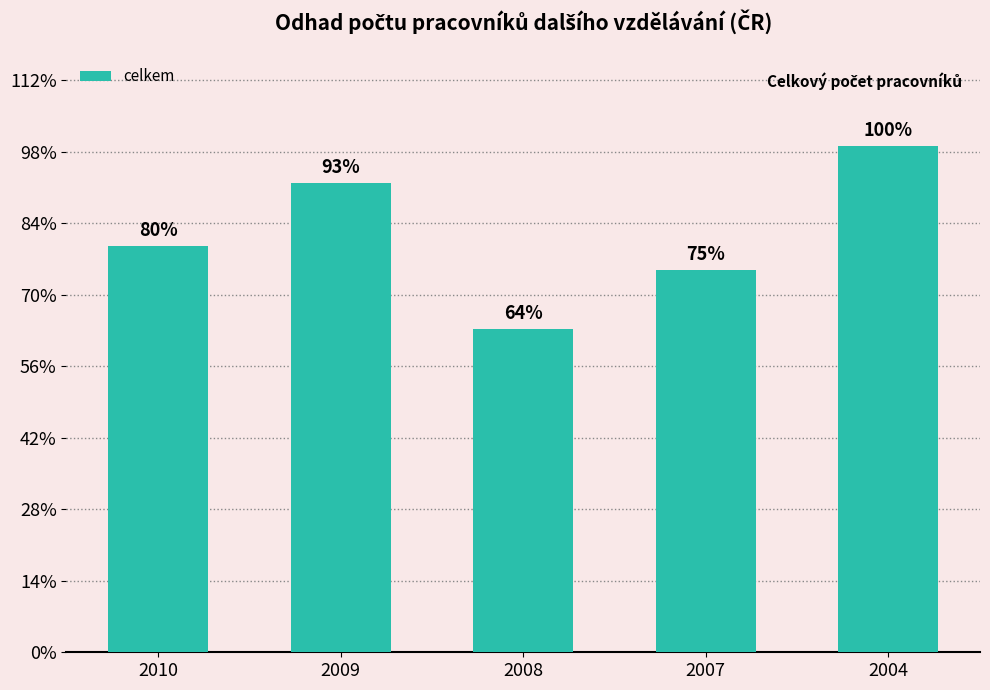

What is the sum of all values?

72976